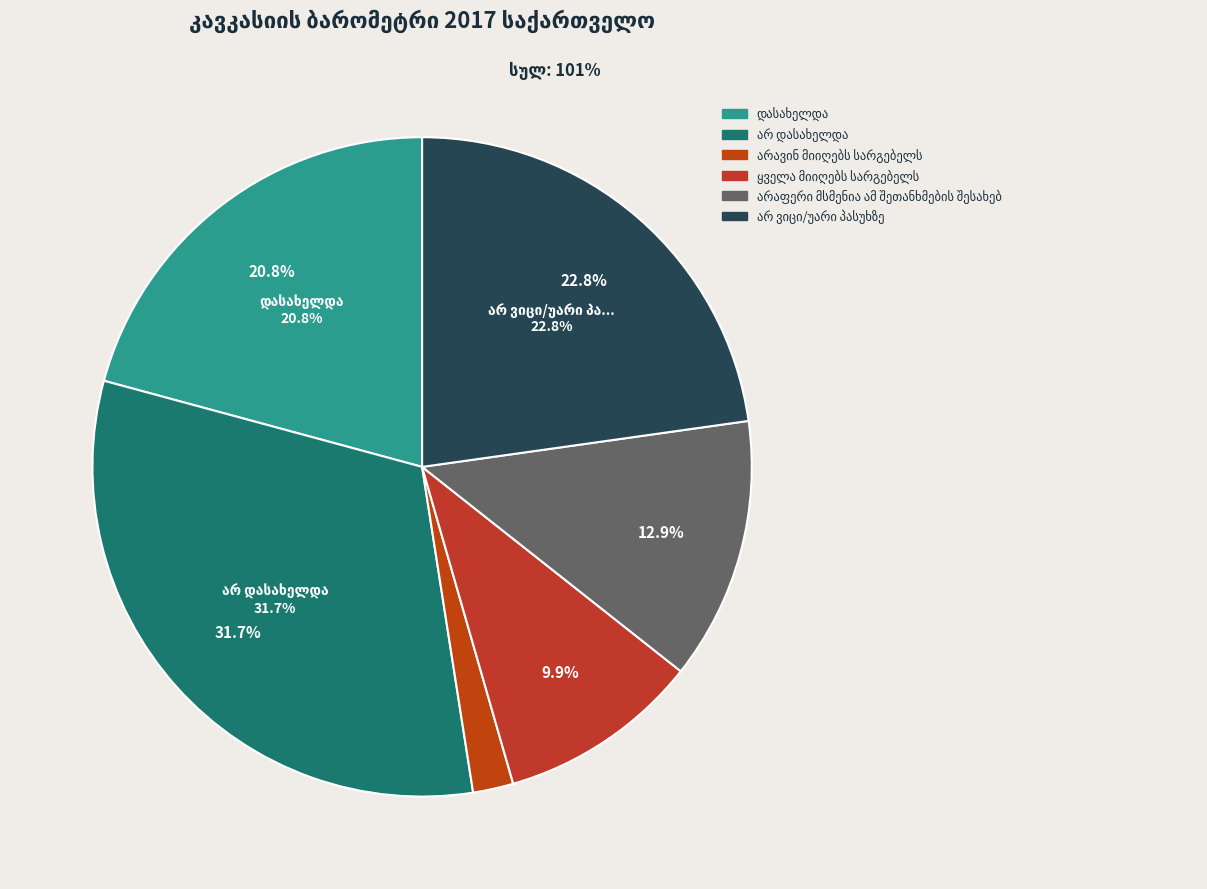

Count the number of slices in the pie.

6